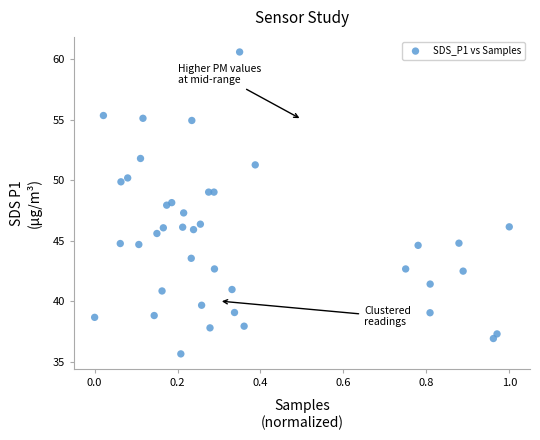

What is the range of X values (max minus min)?

1.0